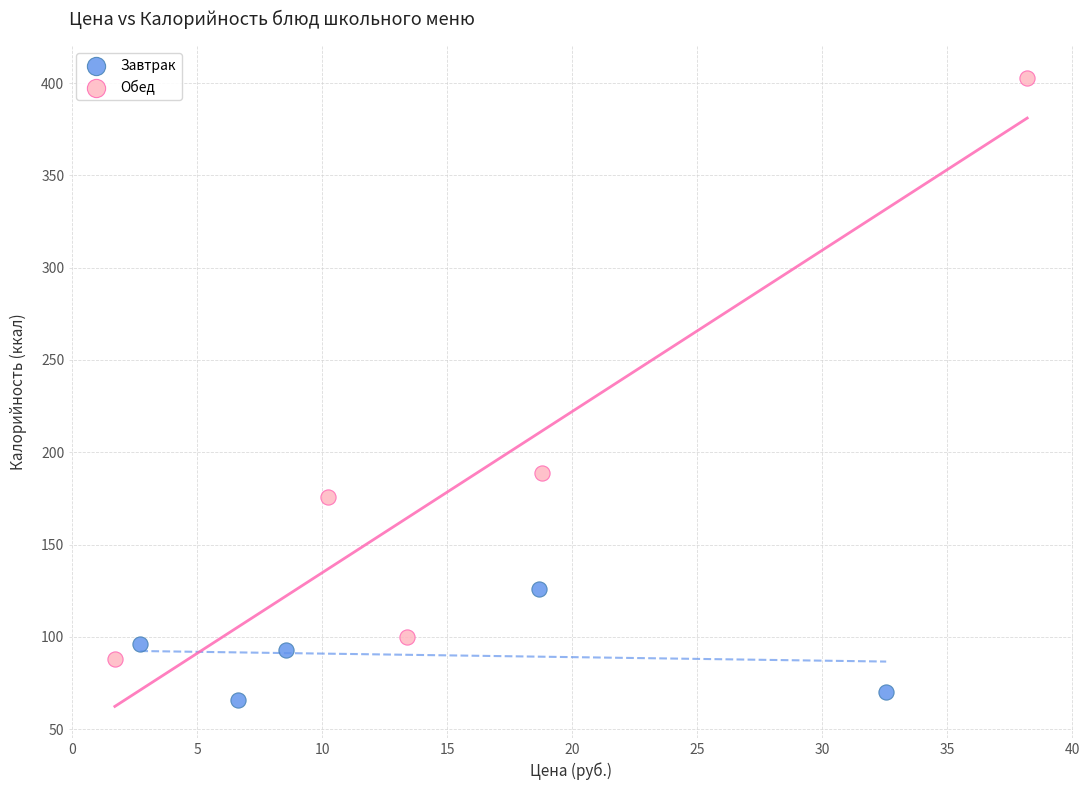

Which series reaches the minimum Y coordinate?

Завтрак